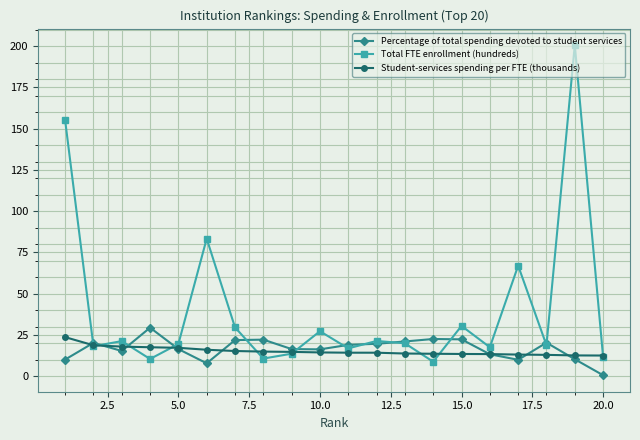

What is the value of the Percentage of total spending devoted to student services point at the 10th from the left?

16.2